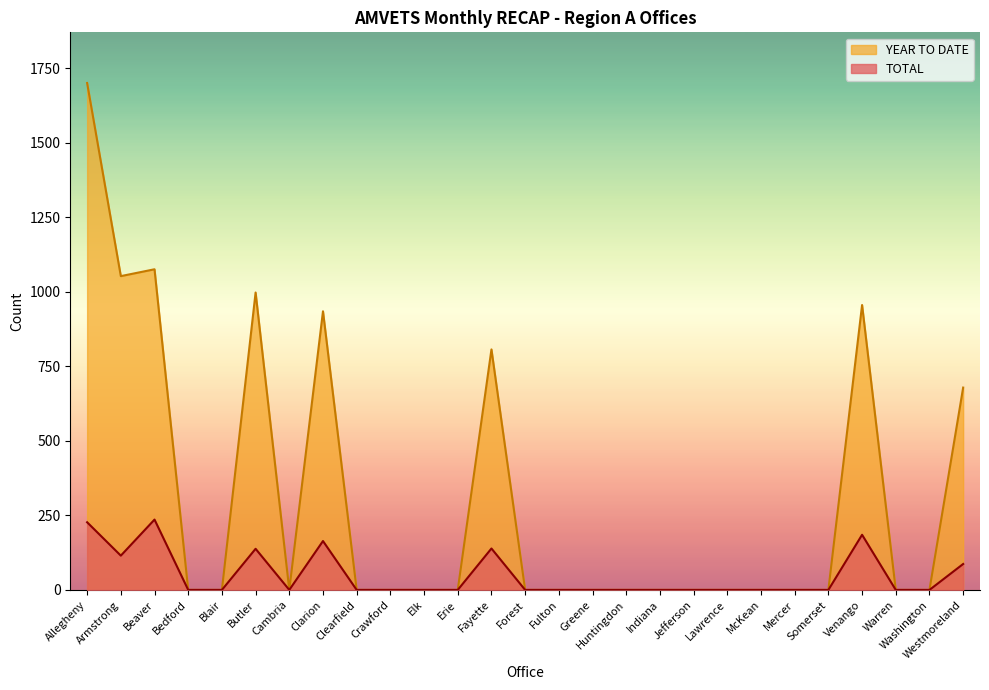

What is the sum of all TOTAL values?

1291